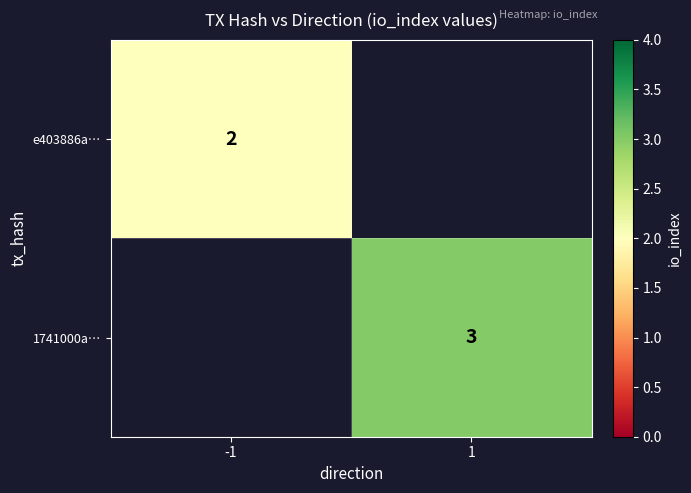

The value of 1741000a… at 1 is 3. True or false?

True